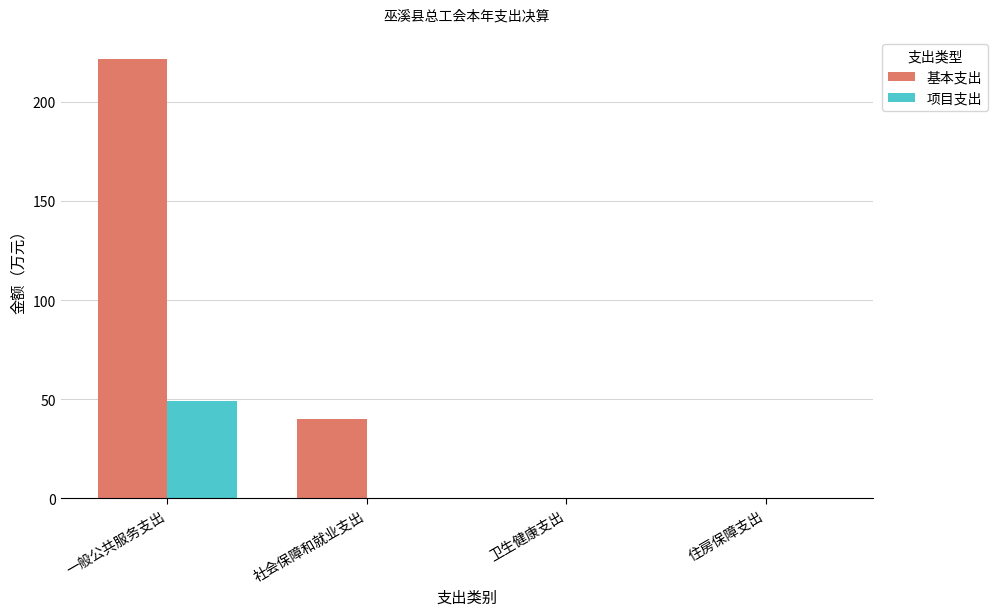

At which label is 基本支出 closest to 111?

社会保障和就业支出